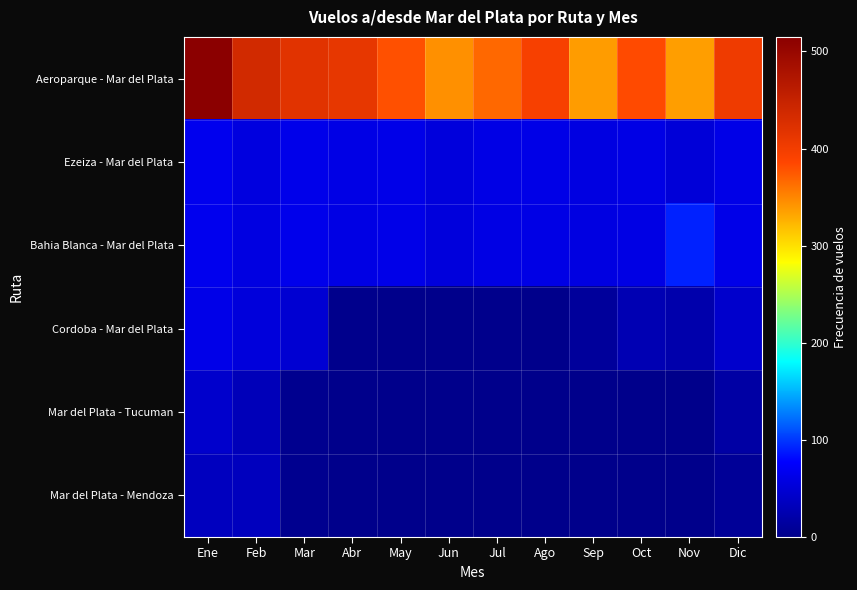

Which series has the largest total across all categories?

Aeroparque - Mar del Plata